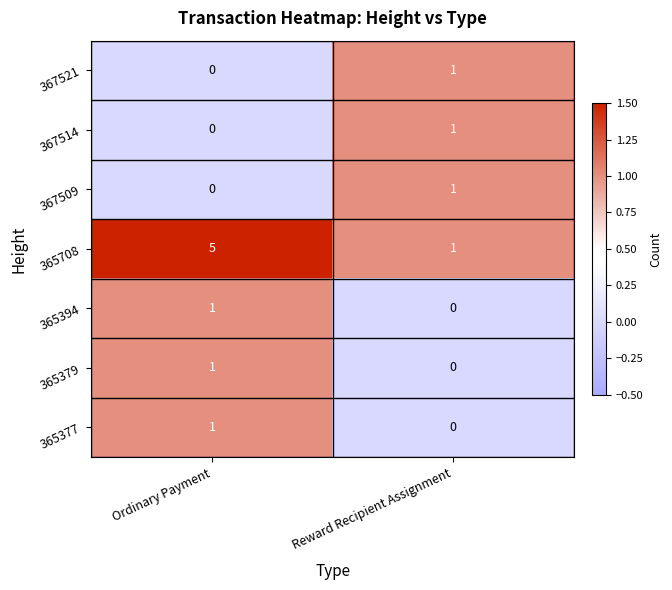

What is the difference between the 365708 values at Ordinary Payment and Reward Recipient Assignment?

4